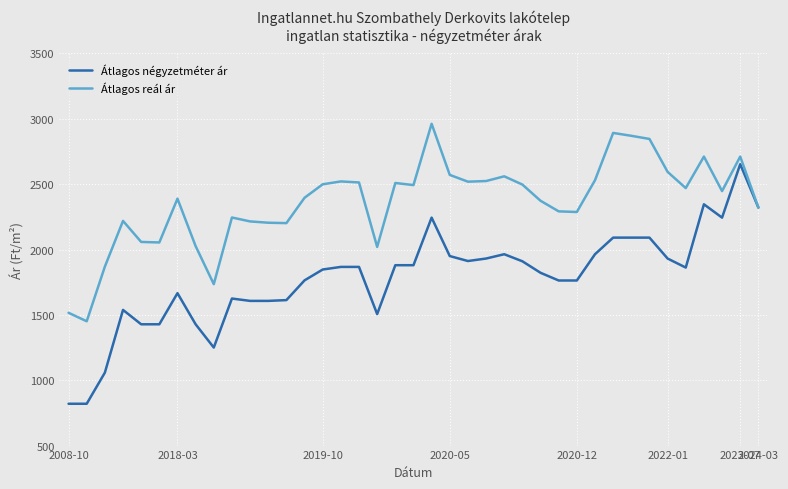

What are all the series names shown in the legend?

Átlagos négyzetméter ár, Átlagos reál ár